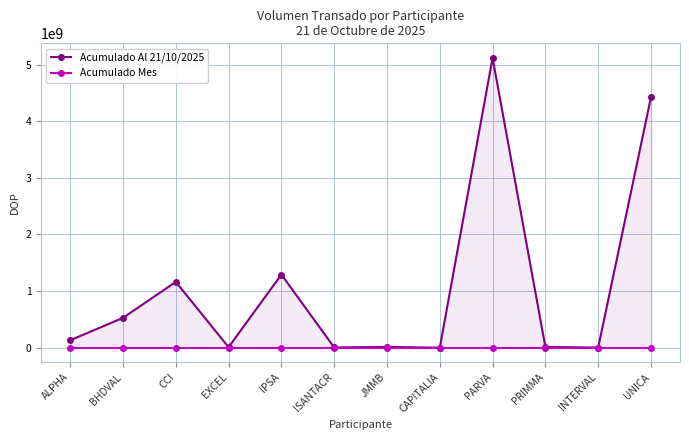

Rank the series by their average value, from highest to lowest.

Acumulado Al 21/10/2025, Acumulado Mes